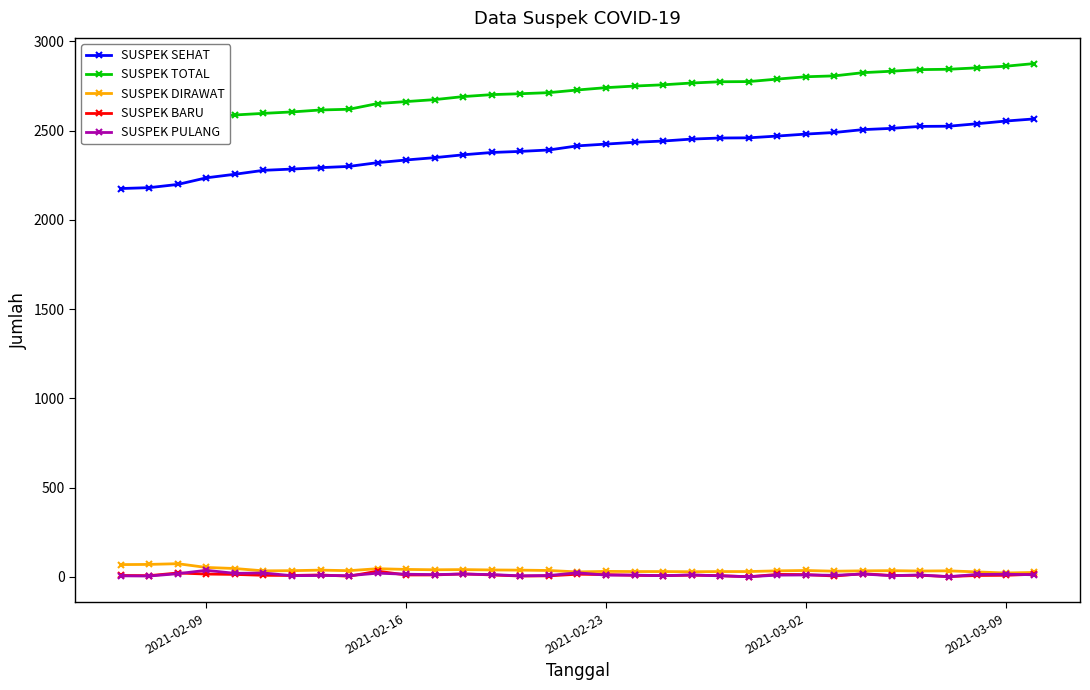

True or false: SUSPEK SEHAT and SUSPEK BARU cross at least once.

False